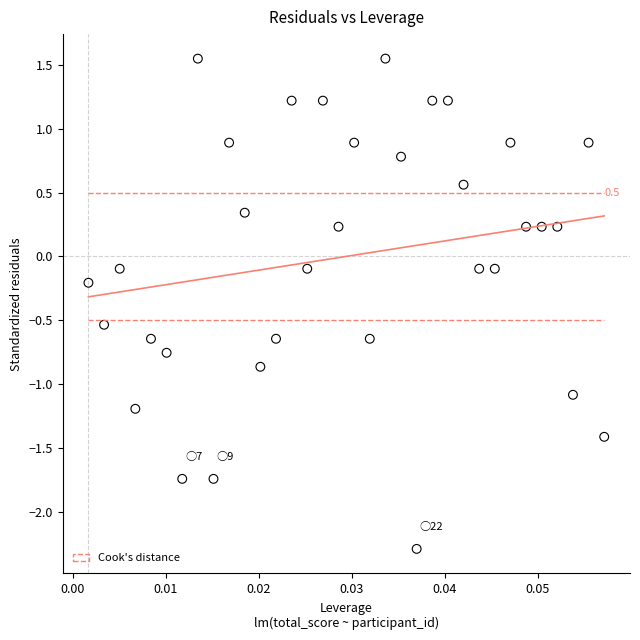

What is the range of Y values (max minus min)?

3.8